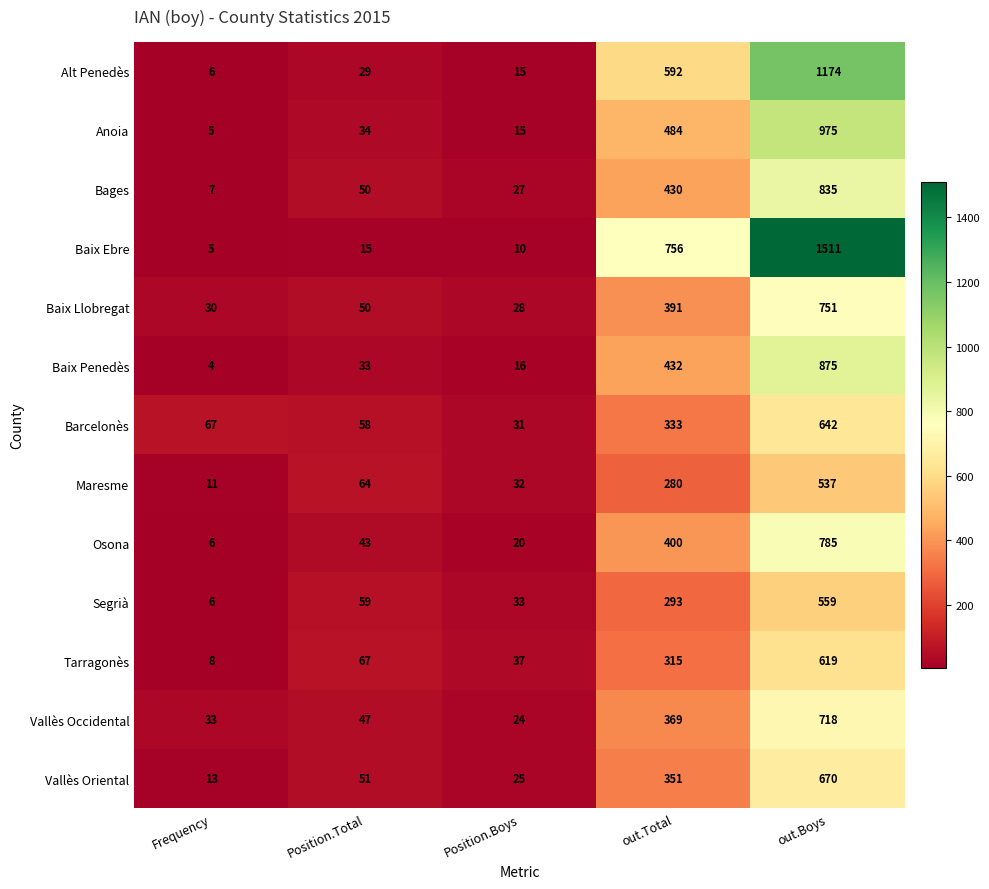

How many distinct data groups are displayed?

13